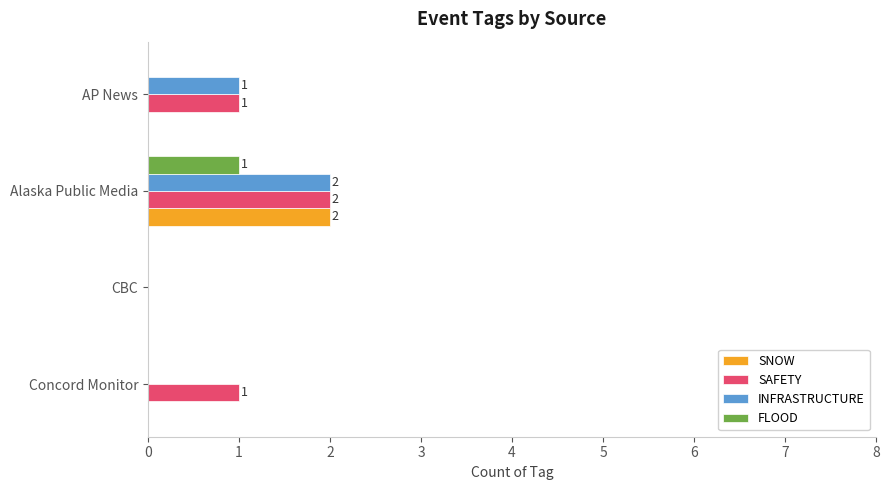

True or false: SAFETY has a value of 1 at Alaska Public Media.

False